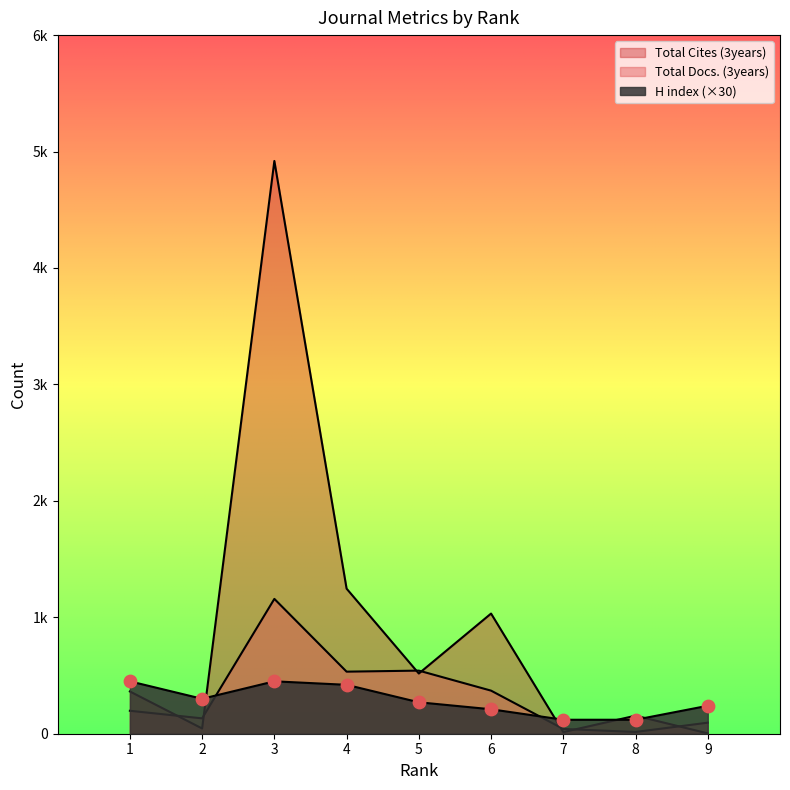

What are all the series names shown in the legend?

Total Docs. (3years), Total Cites (3years), H index